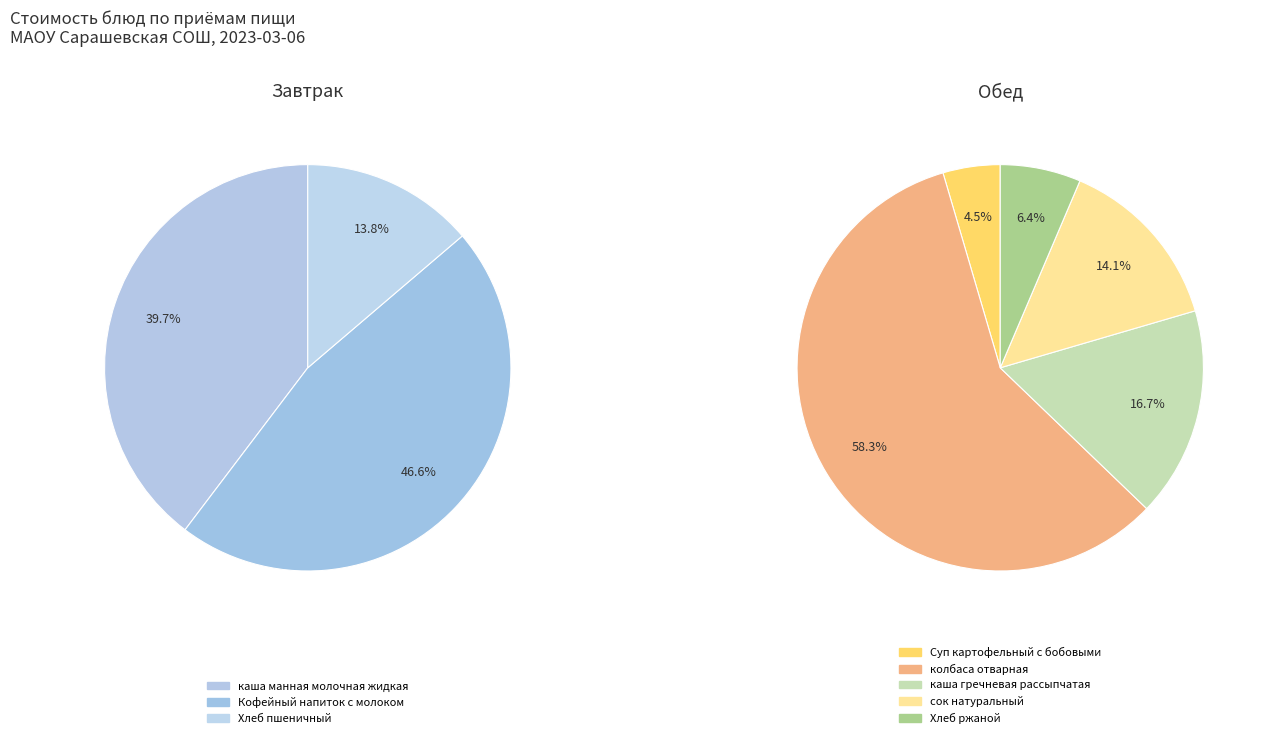

Rank the categories by value from highest to lowest.

колбаса отварная, каша гречневая рассыпчатая, сок натуральный, Кофейный напиток с молоком, каша манная молочная жидкая, Хлеб ржаной, Суп картофельный с бобовыми, Хлеб пшеничный